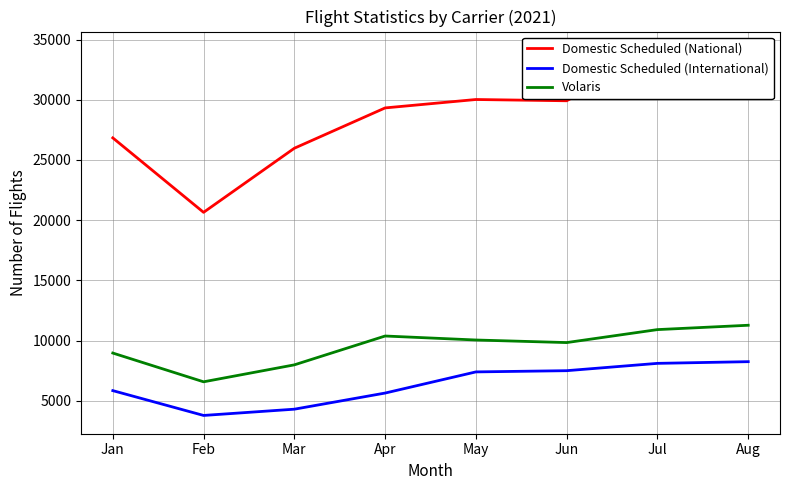

Which category has the highest value in the Domestic Scheduled (International) series?

Aug